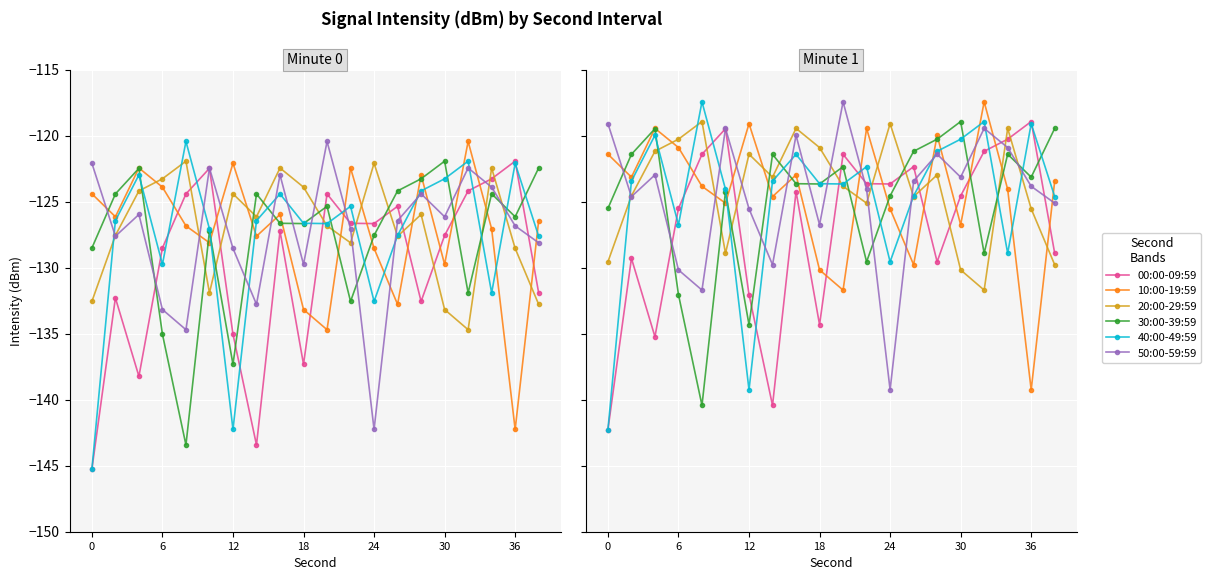

What is the value of the 40:00-49:59 point at the 2nd from the left?

-123.4